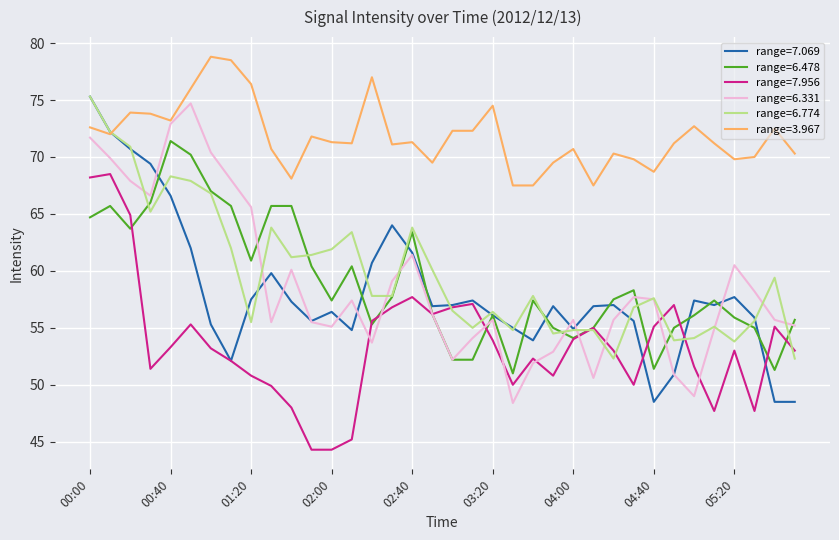

What is the greatest value displayed?

78.8